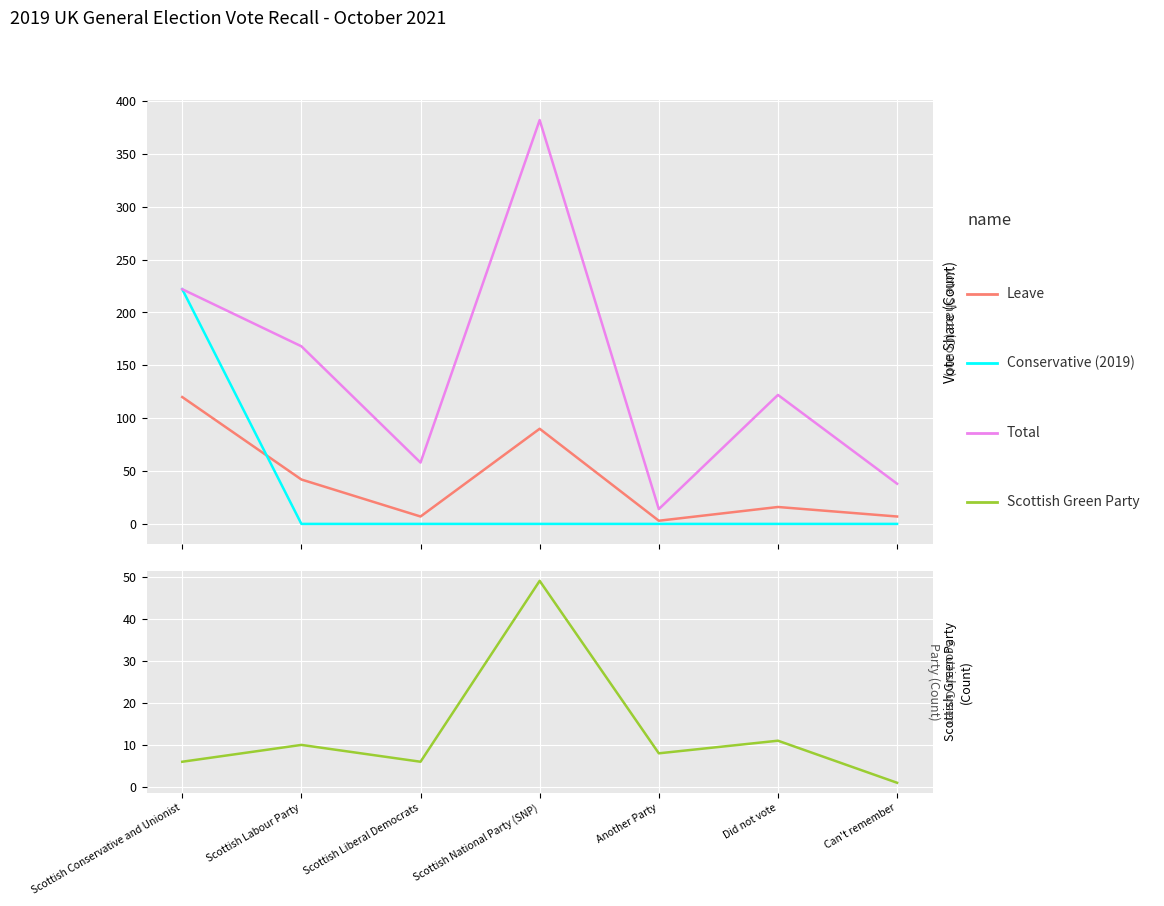

Reading left to right, what are all the values shown in this chart?

Leave: 120	42	7	90	3	16	7
Conservative (2019): 222	0	0	0	0	0	0
Total: 222	168	58	382	14	122	38
Scottish Green Party: 6	10	6	49	8	11	1